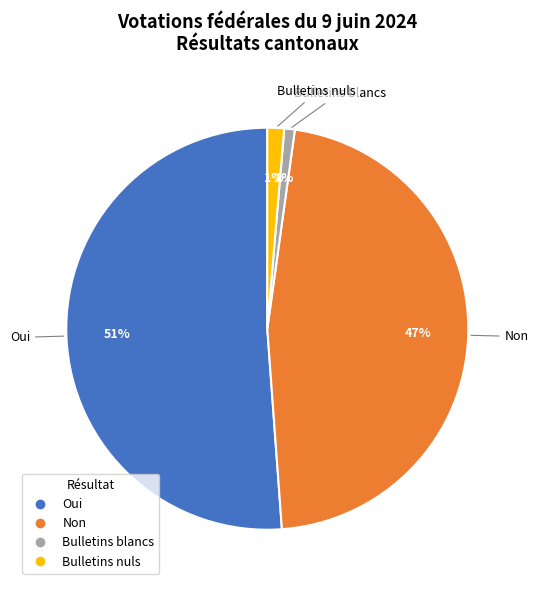

Is the sum of Oui and Bulletins nuls greater than half?

Yes